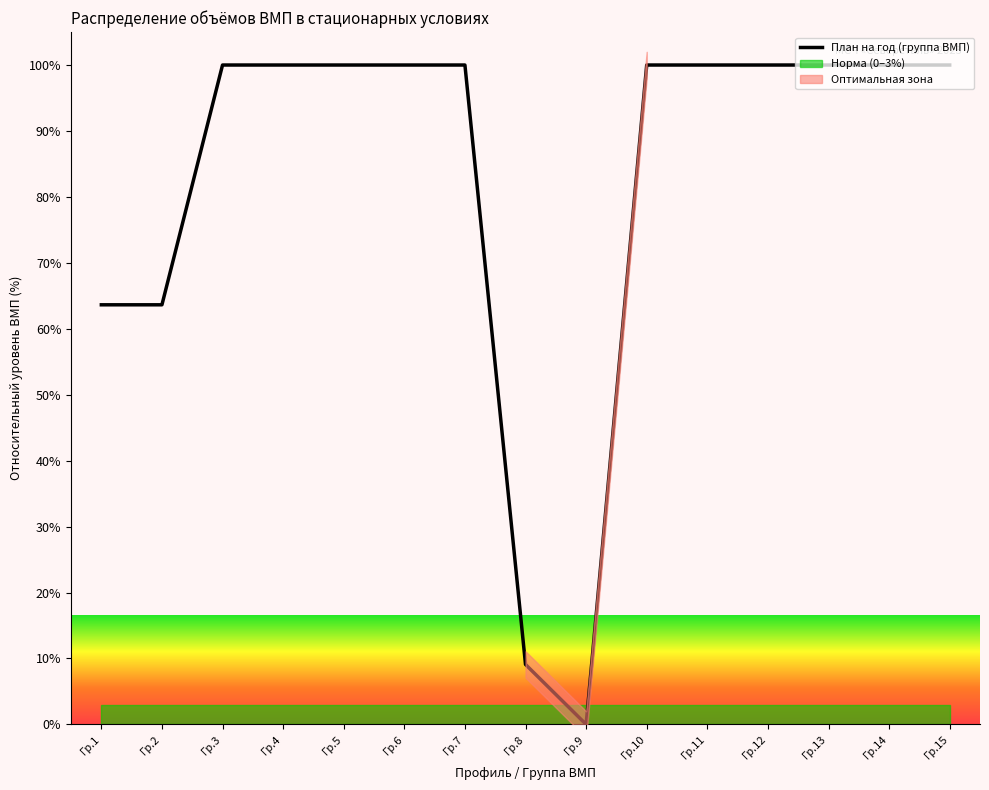

At which category does the data reach its first local valley?

Гр.9